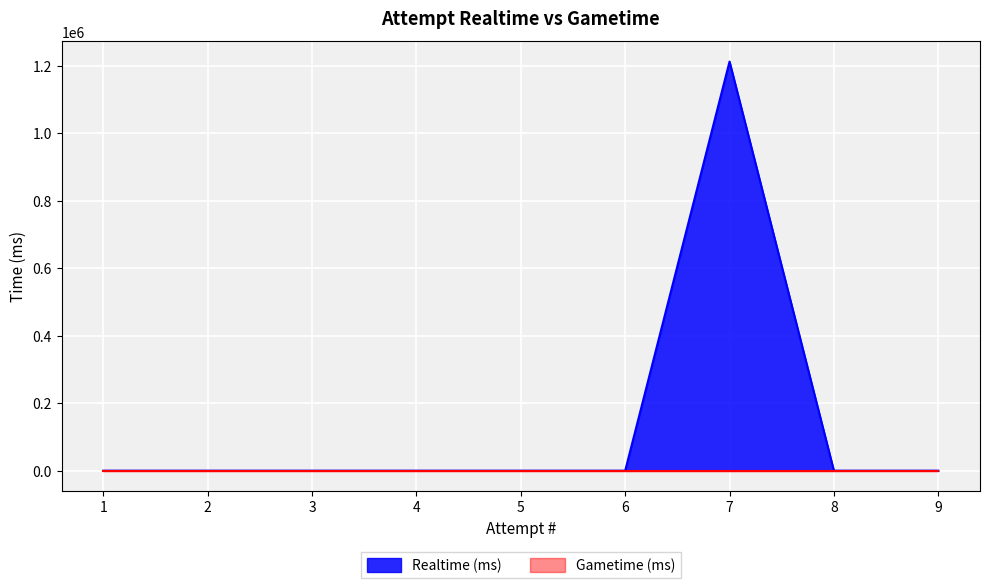

True or false: the data shows -553421 at 2.

False